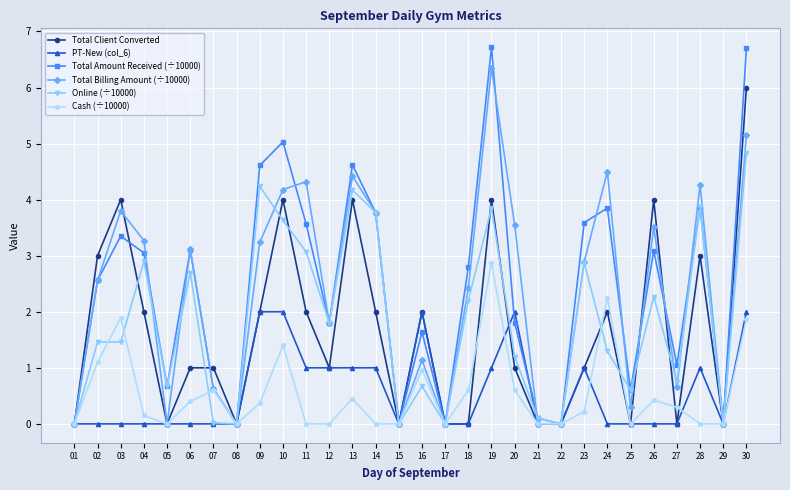

What are all the series names shown in the legend?

Total Client Converted, PT-New (col_6), Total Amount Received (÷10000), Total Billing Amount (÷10000), Online (÷10000), Cash (÷10000)